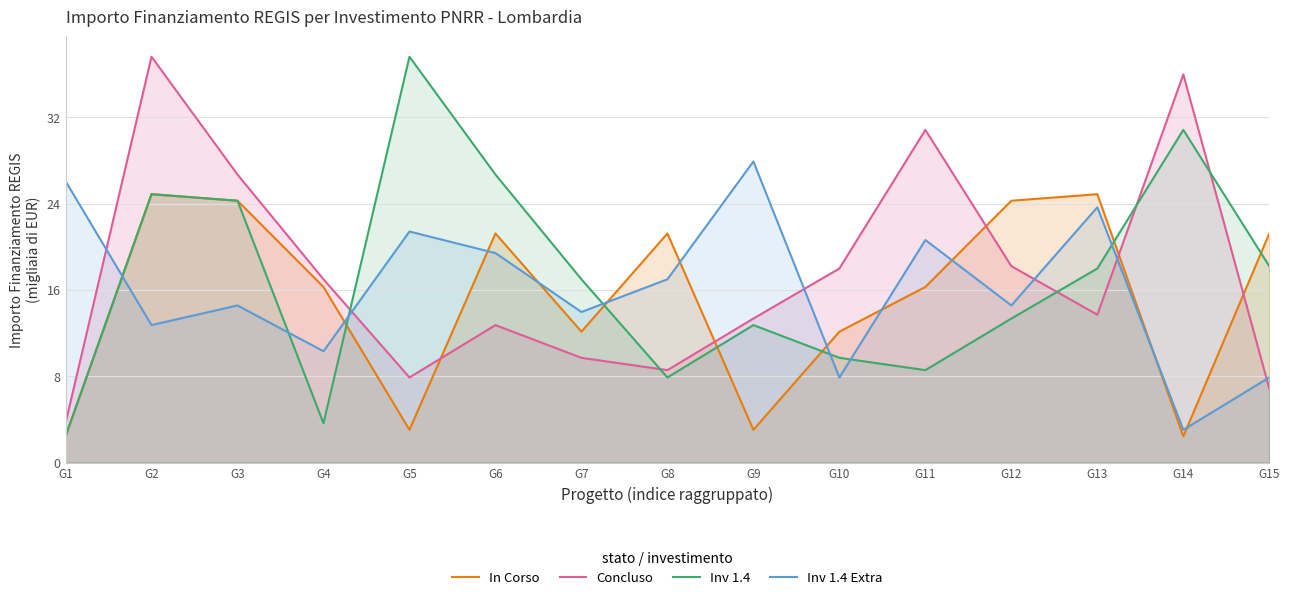

Rank the series by their average value, from lowest to highest.

In Corso, Inv 1.4 Extra, Inv 1.4, Concluso